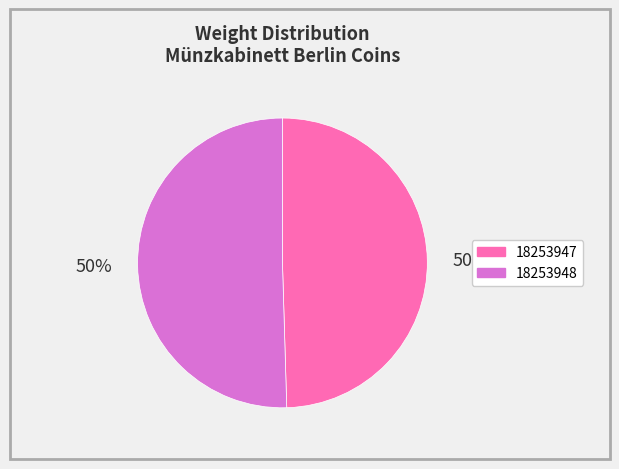

True or false: 18253948 accounts for 50% of the total.

True